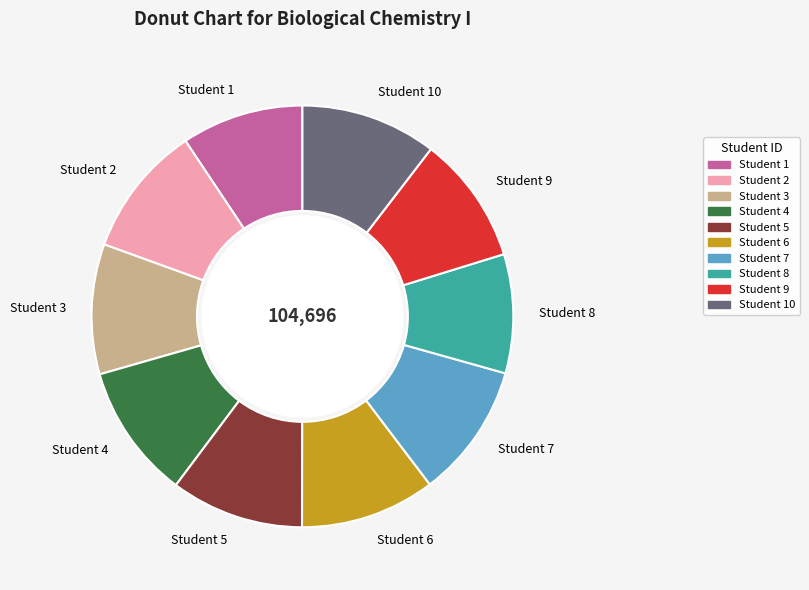

What is the ratio of the value at Student 9 to the value at Student 6?

0.9